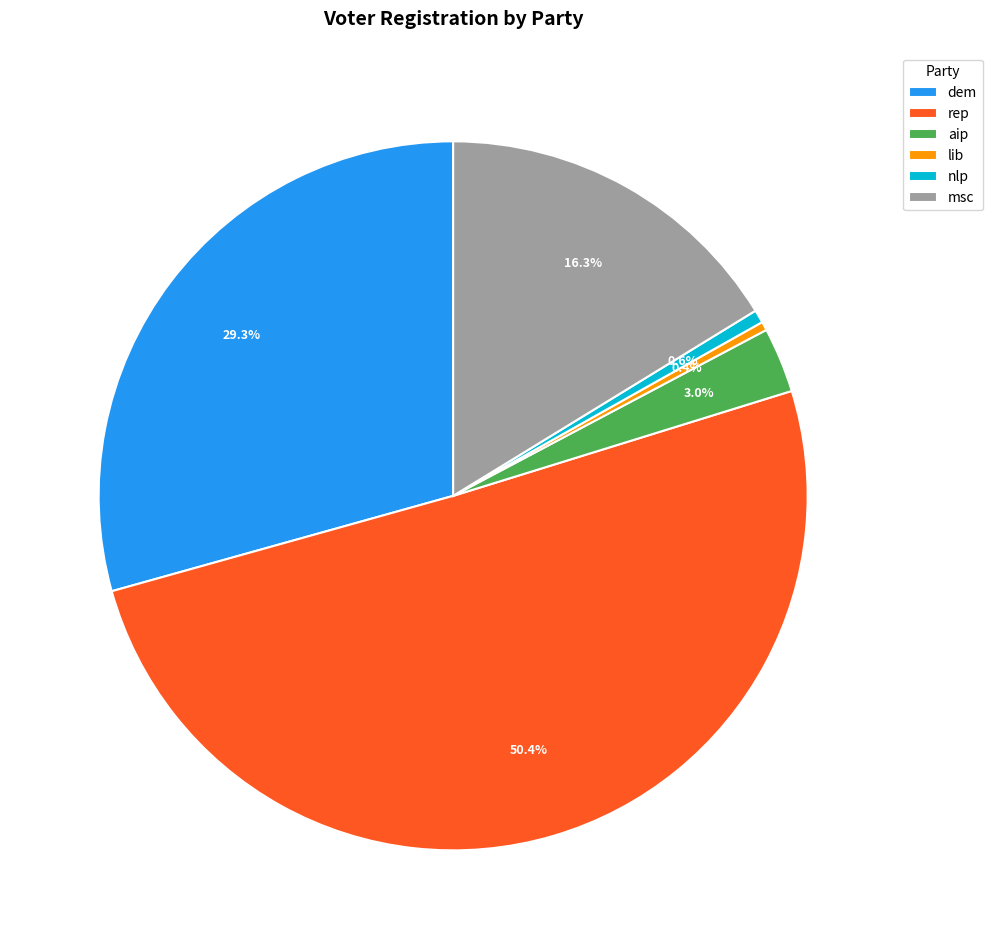

What is the total percentage of nlp and lib?

1.0%